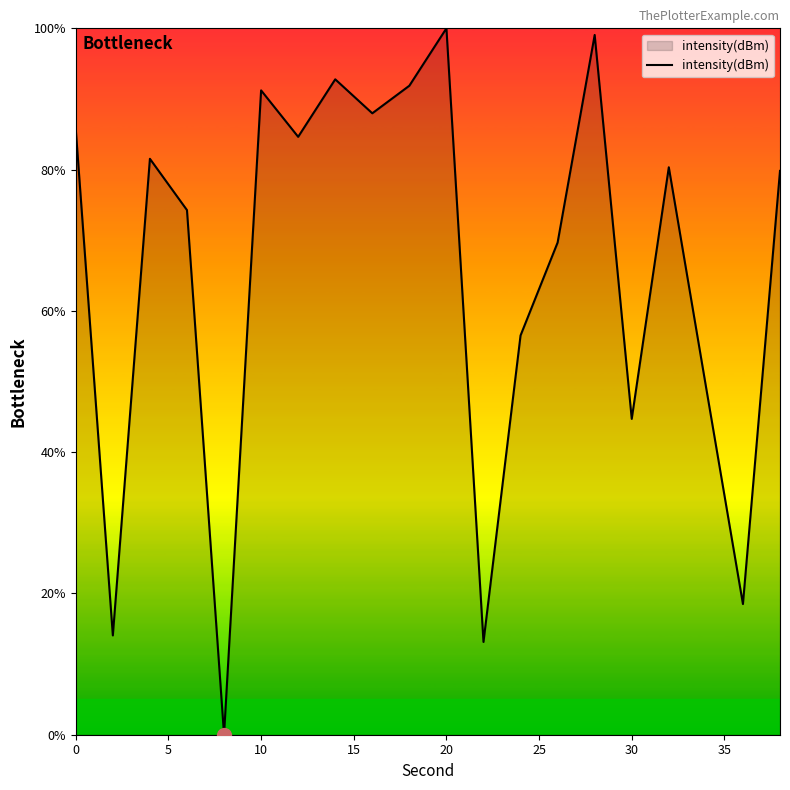

What is the maximum value shown in the chart?

100.0